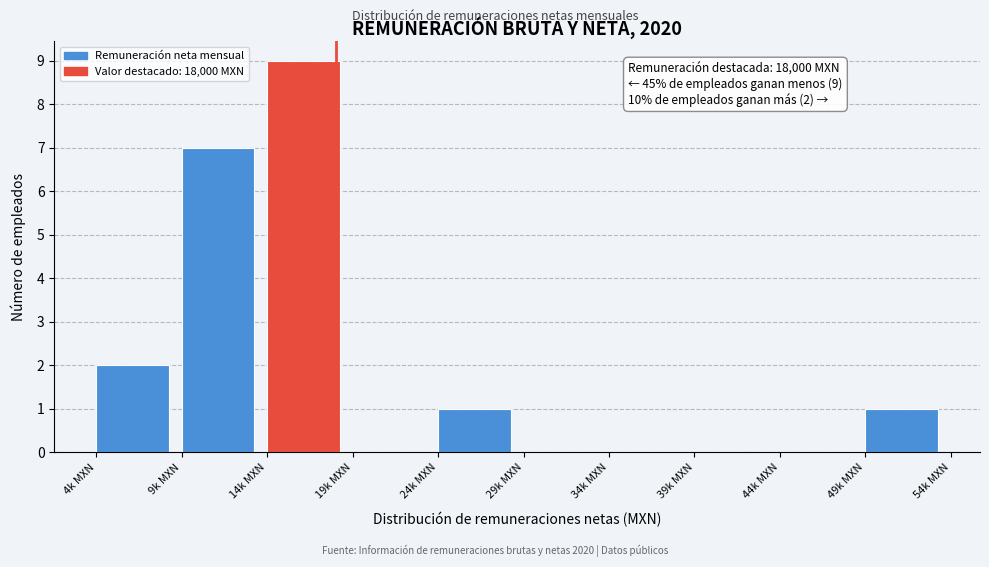

Reading left to right, what are all the values shown in this chart?

4k MXN=2	9k MXN=7	14k MXN=9	19k MXN=0	24k MXN=1	29k MXN=0	34k MXN=0	39k MXN=0	44k MXN=0	49k MXN=1